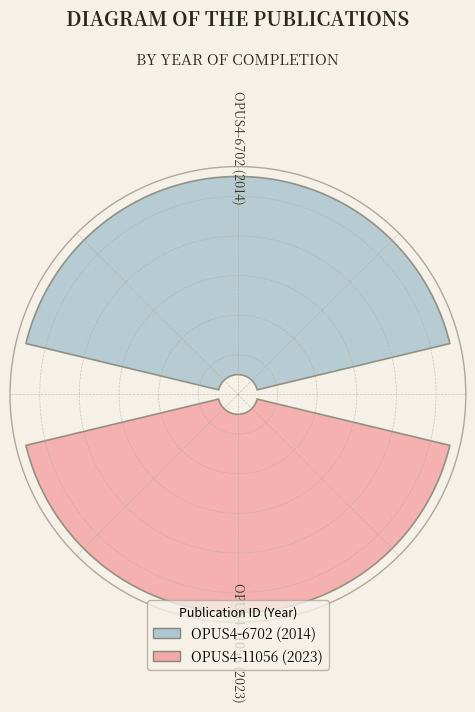

To the nearest percent, what is the average slice percentage?

50%